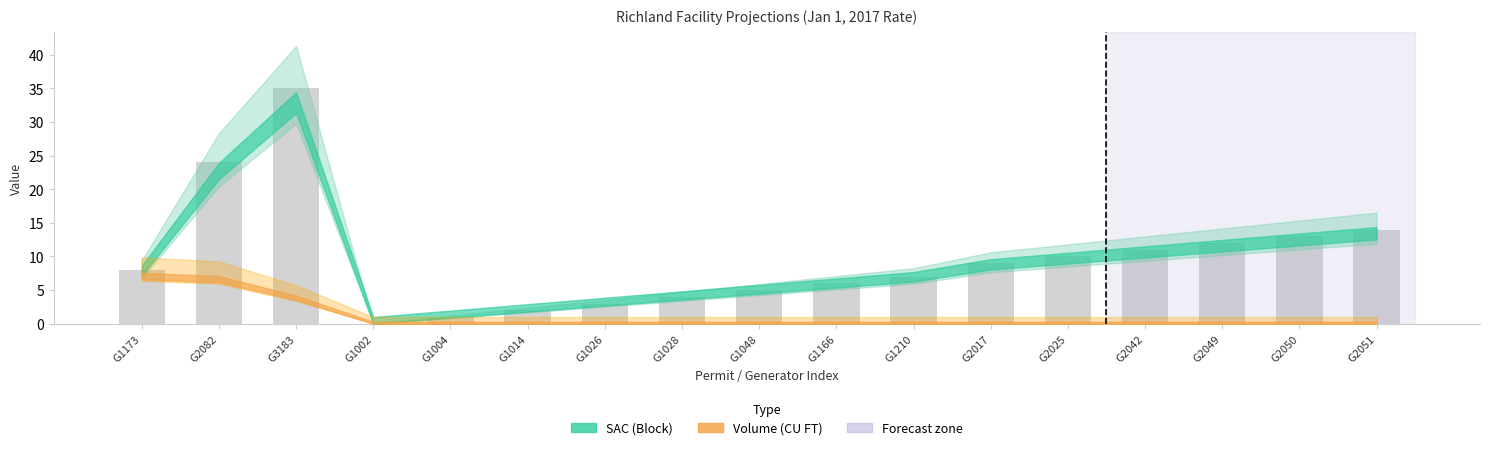

Where is the data nearest to the value 17?

G2051